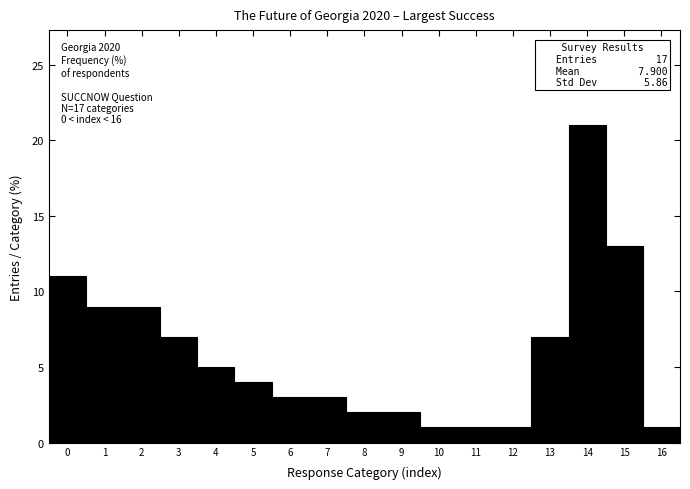

Which range on the x-axis has the tallest bar?

13.5 to 14.5